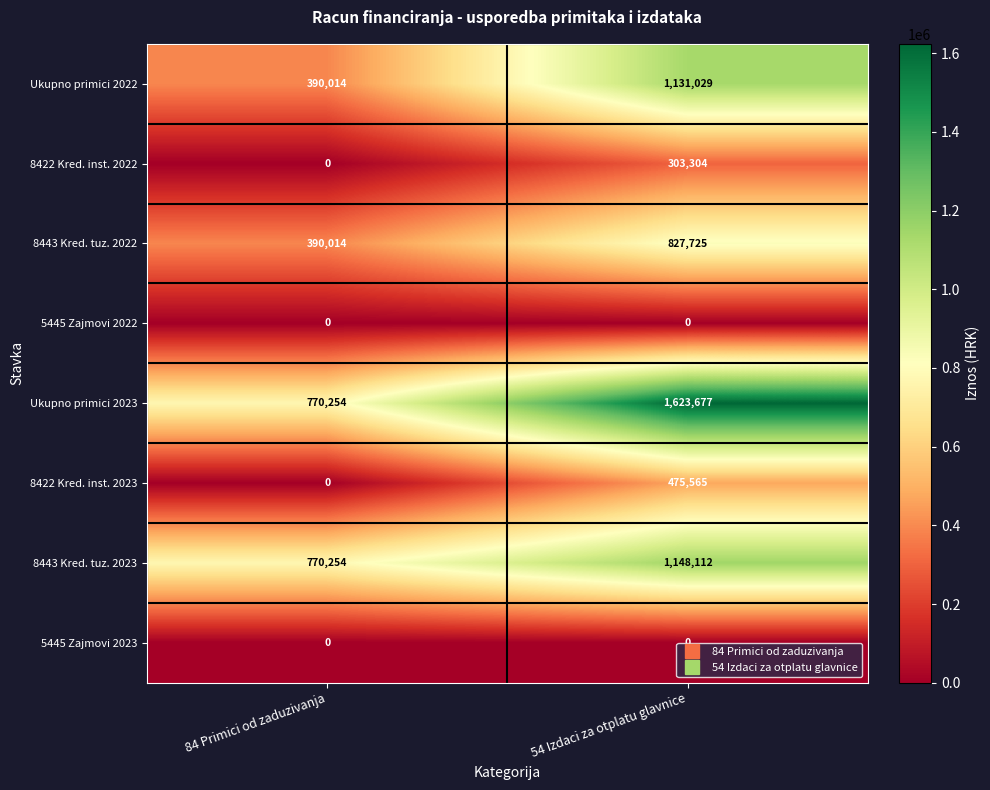

What is the spread (max minus min) of values at 84 Primici od zaduzivanja?

770254